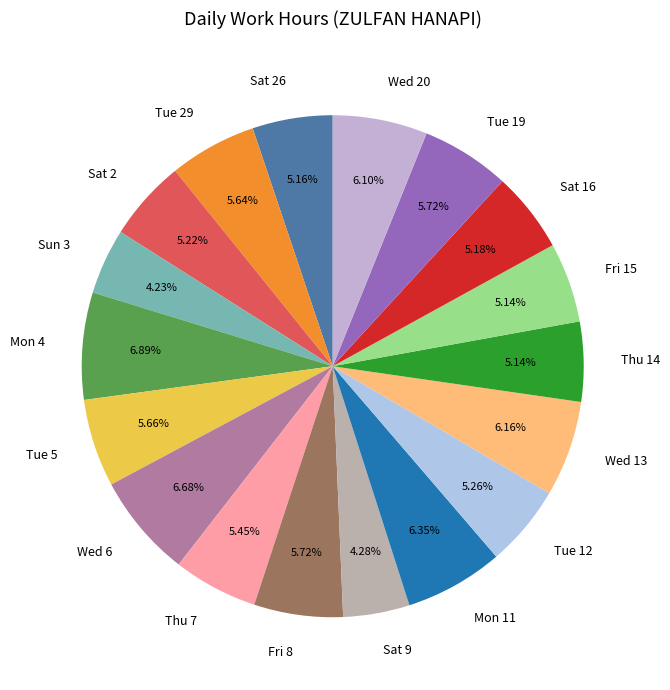

Is there any slice that represents more than half of the pie?

No